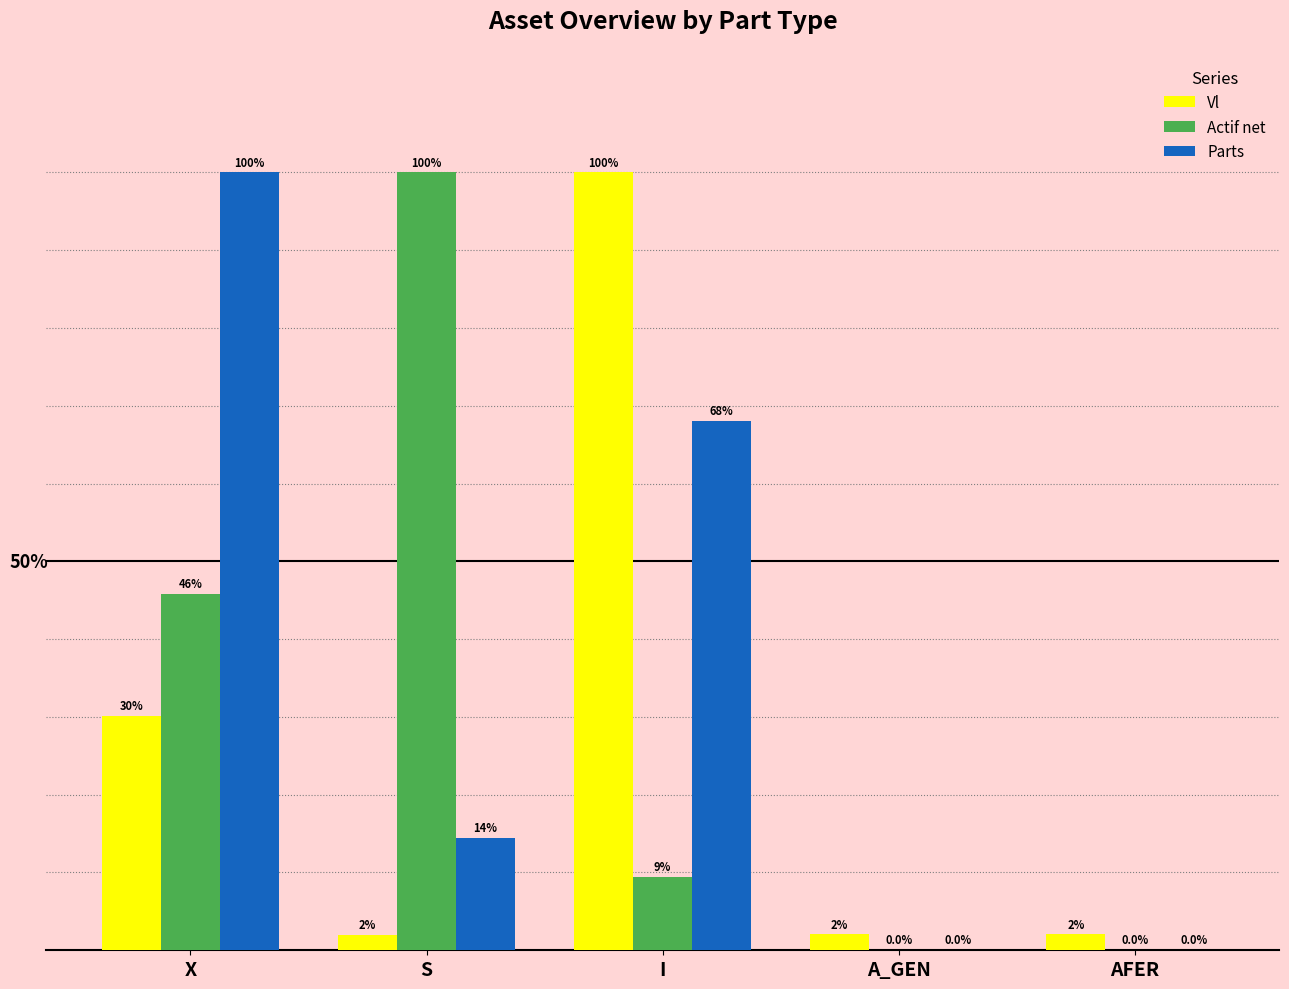

Which series changed the most between S and AFER?

Actif net